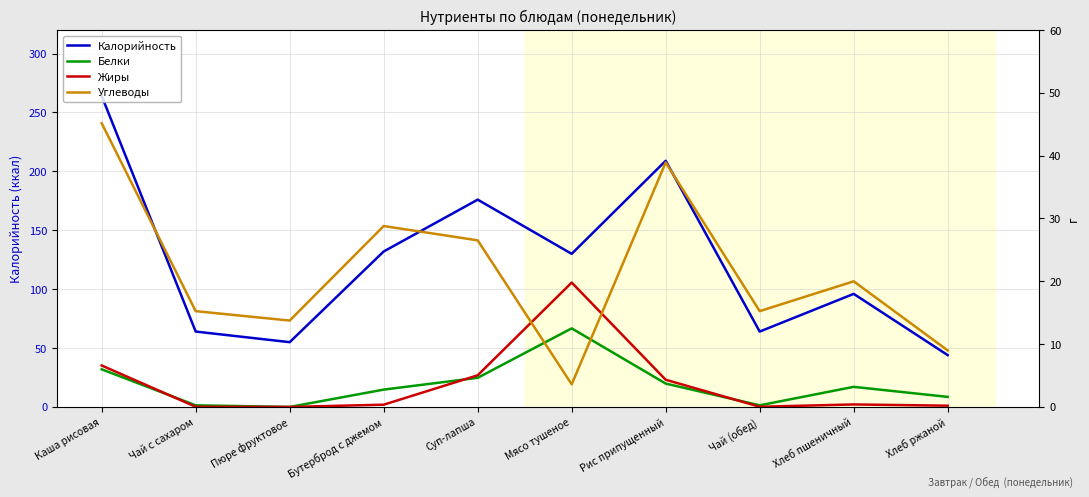

At which label does Жиры reach its peak?

Мясо тушеное